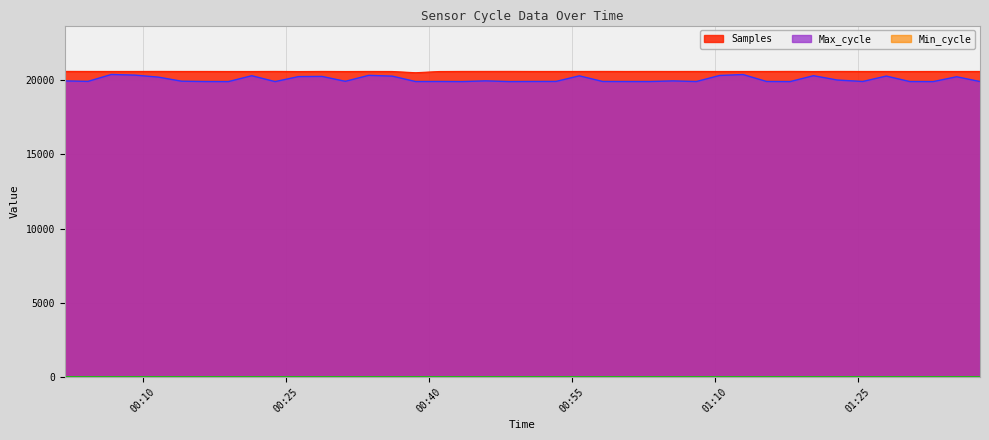

How many data points does each series have?

40